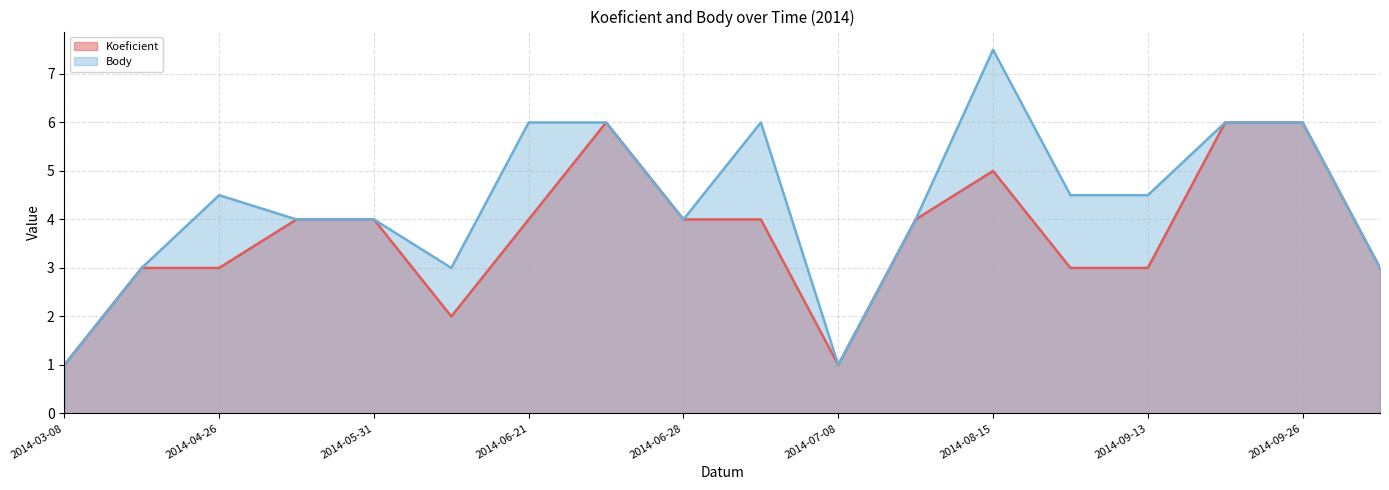

The Body series shows 4.5 at 2014-09-13. True or false?

True